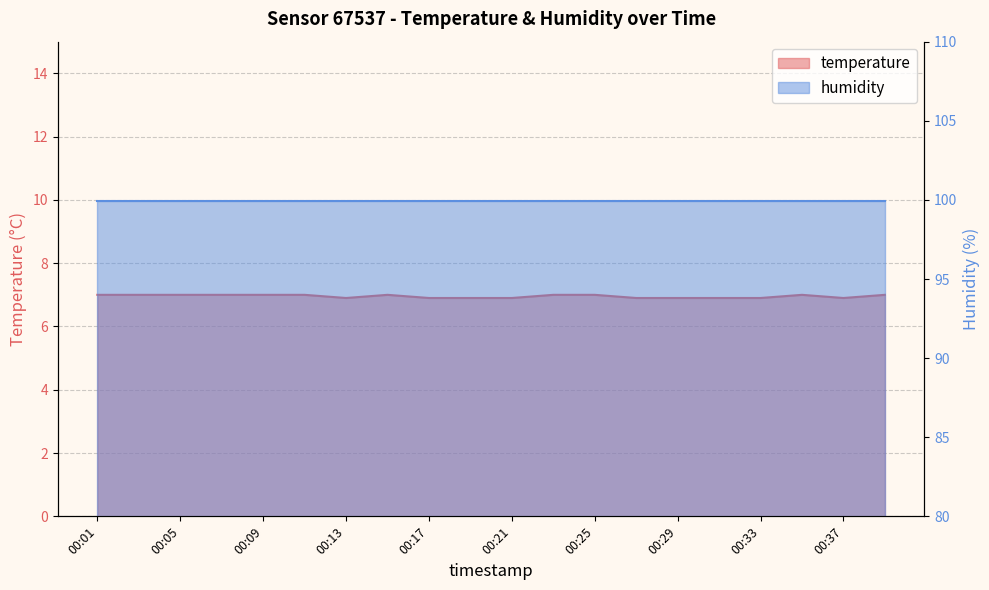

What is the value of the 20th point from the left?

7.0